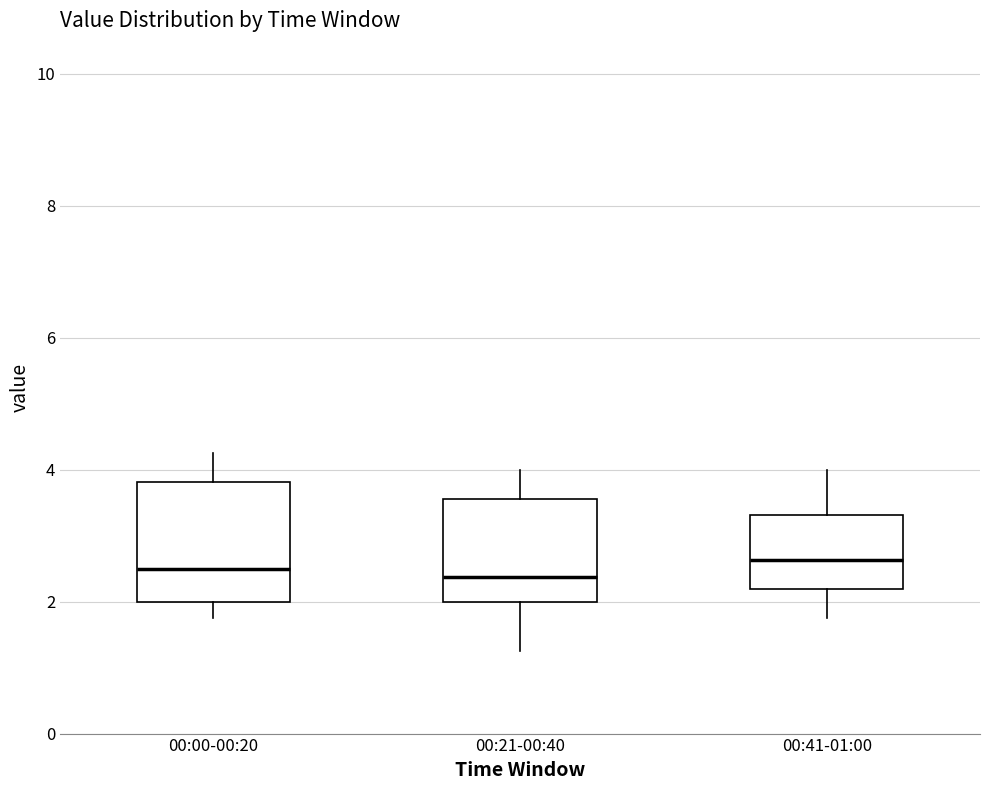

Reading left to right, read every box against the y-axis: the position of its median line, the range the box covers, and the ends of its whiskers. The values are not printed on the chart, so give them approximately, as read against the axis.

00:00-00:20: median 2.6, box 2.0 to 3.8, whiskers 1.8 to 4.2
00:21-00:40: median 2.4, box 2.0 to 3.6, whiskers 1.2 to 4.0
00:41-01:00: median 2.6, box 2.2 to 3.4, whiskers 1.8 to 4.0